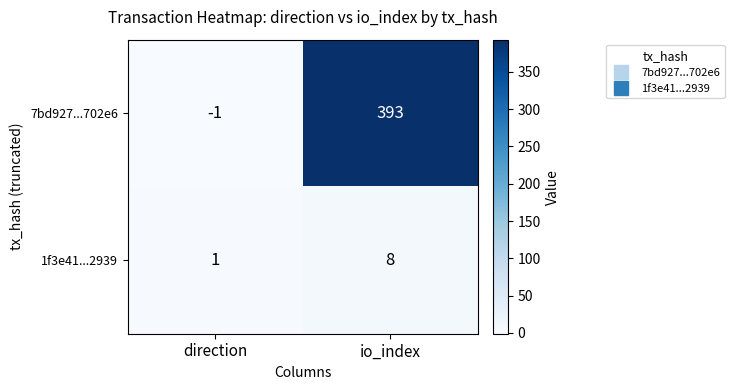

Which category has the lowest value across all series?

direction